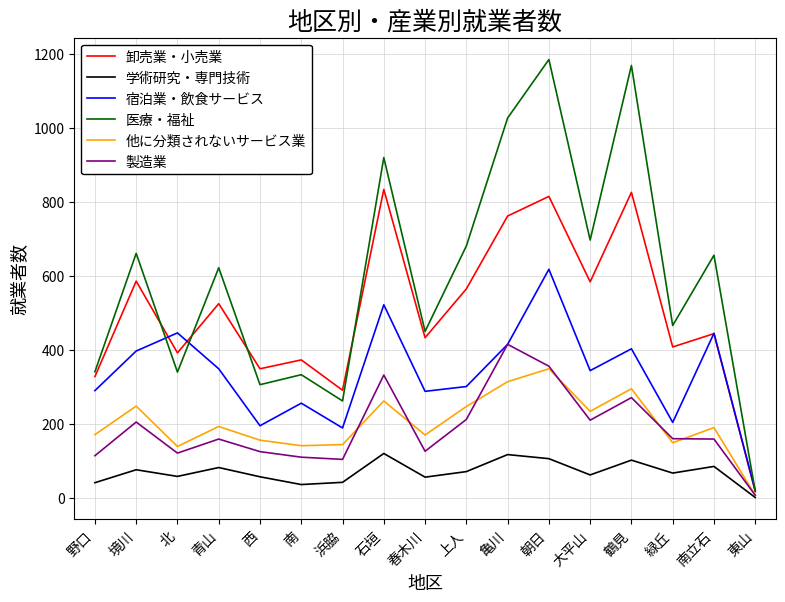

How many lines are shown in the chart?

6